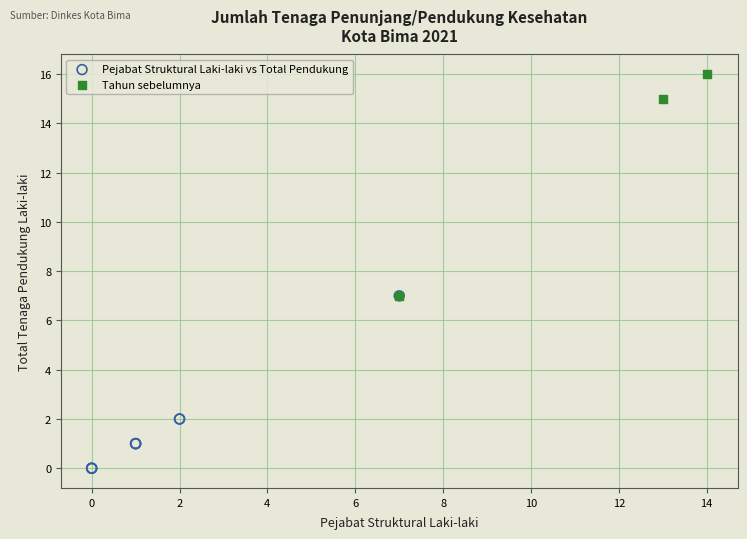

Which series contains the highest Y value?

Tahun sebelumnya